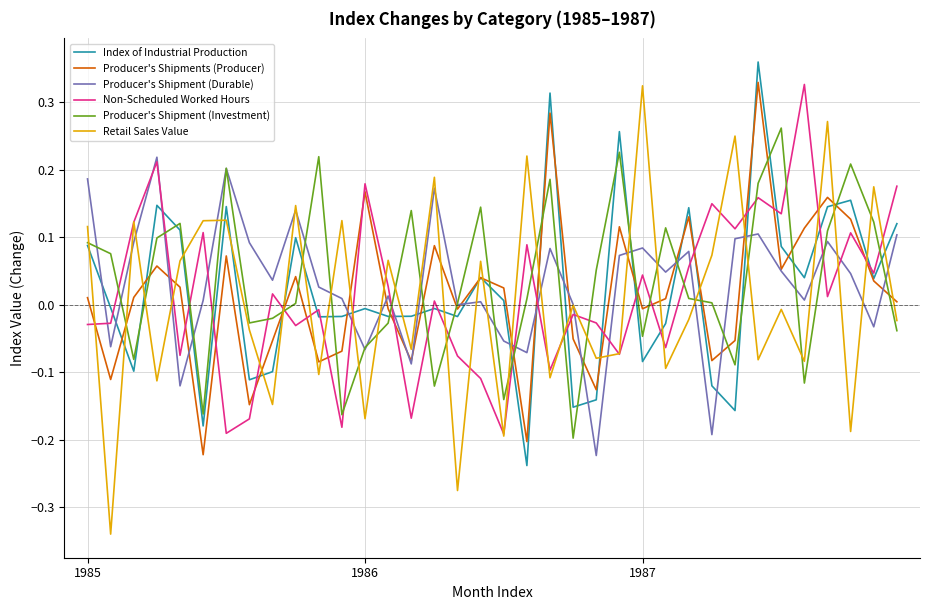

How many intersections are there between Index of Industrial Production and Producer's Shipment (Durable)?

17